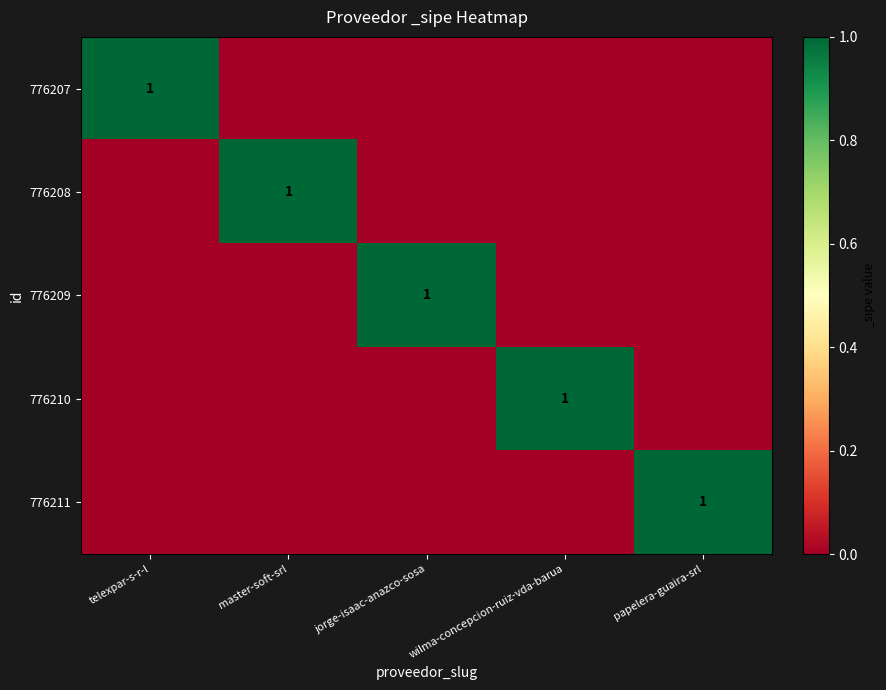

Count the number of data series in this chart.

5